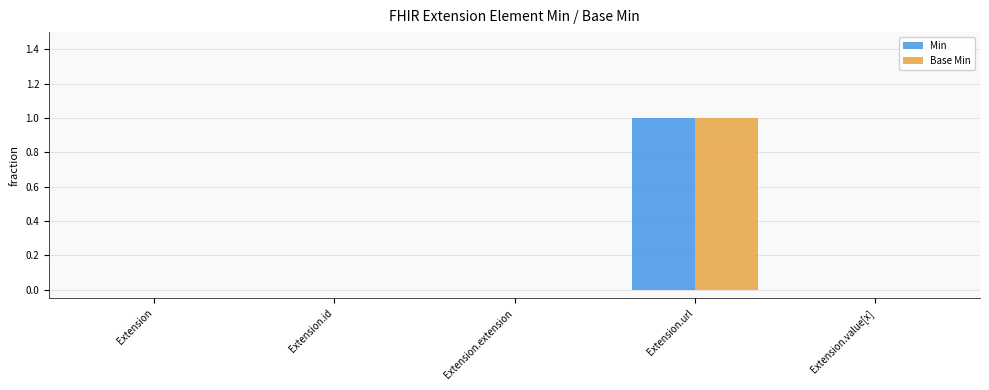

At which category does the chart reach its peak across all series?

Extension.url